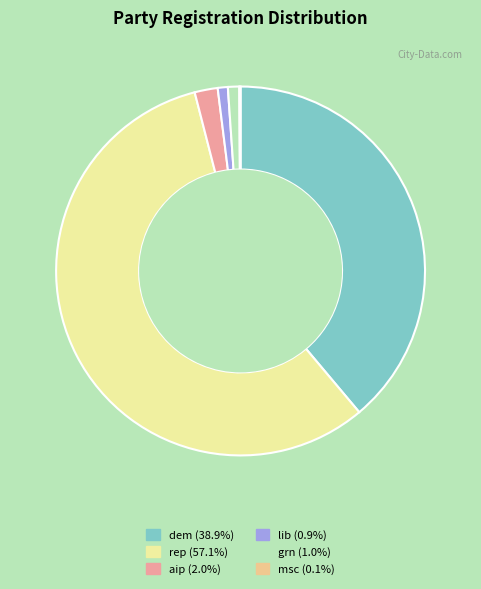

Is dem the majority of the pie?

No